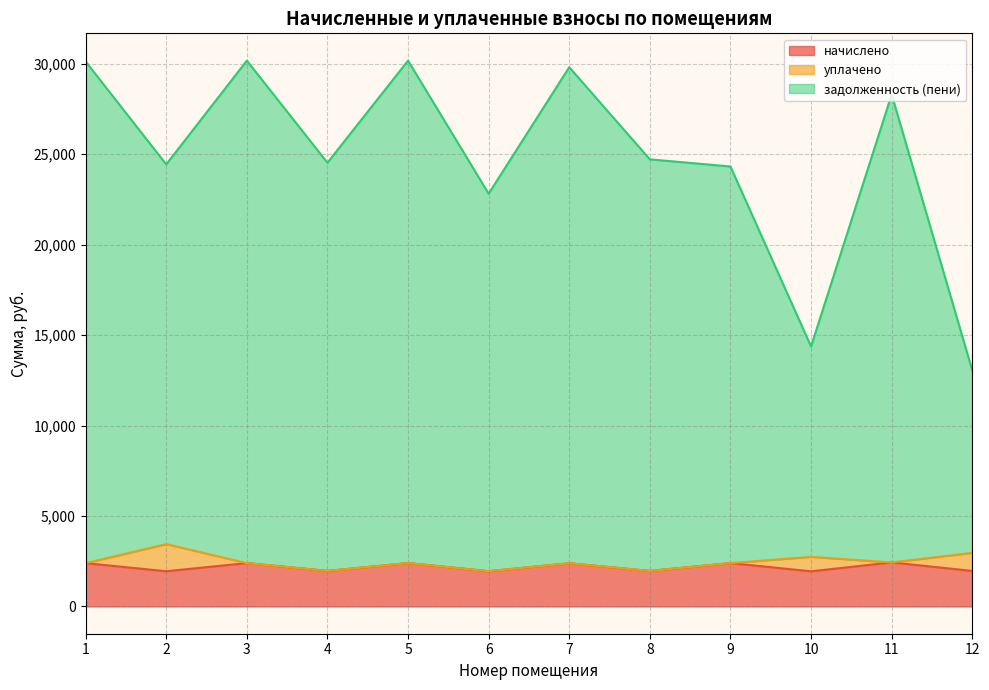

What is the average value of the задолженность (пени) series?

24732.5